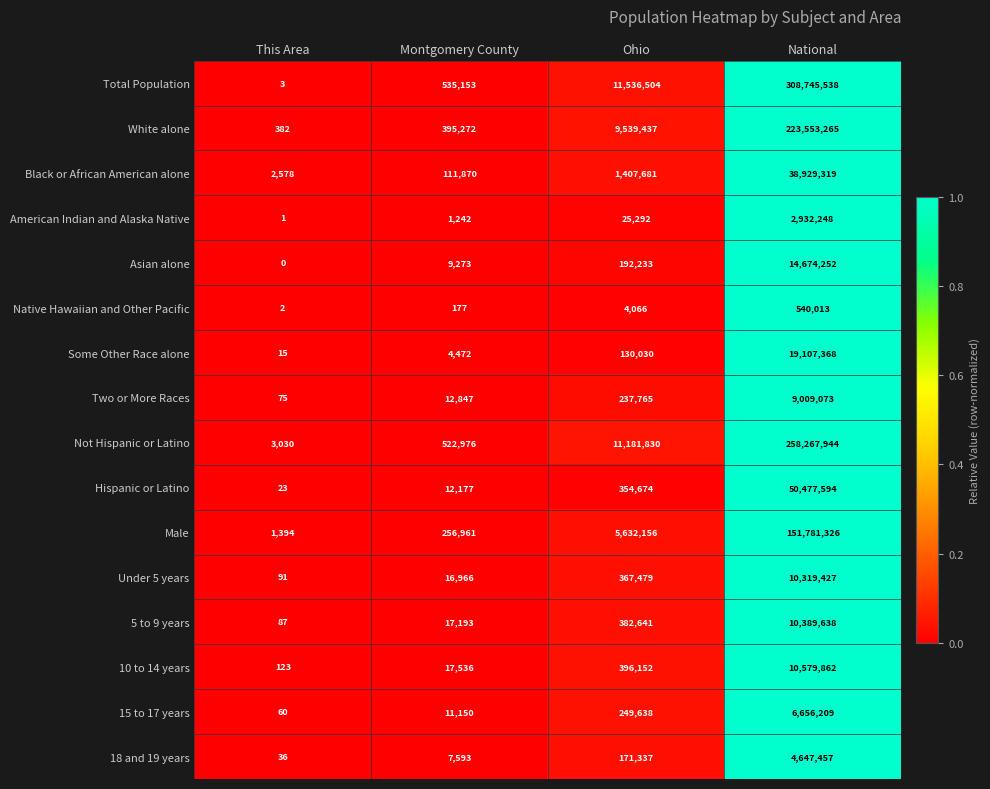

How many distinct data groups are displayed?

16